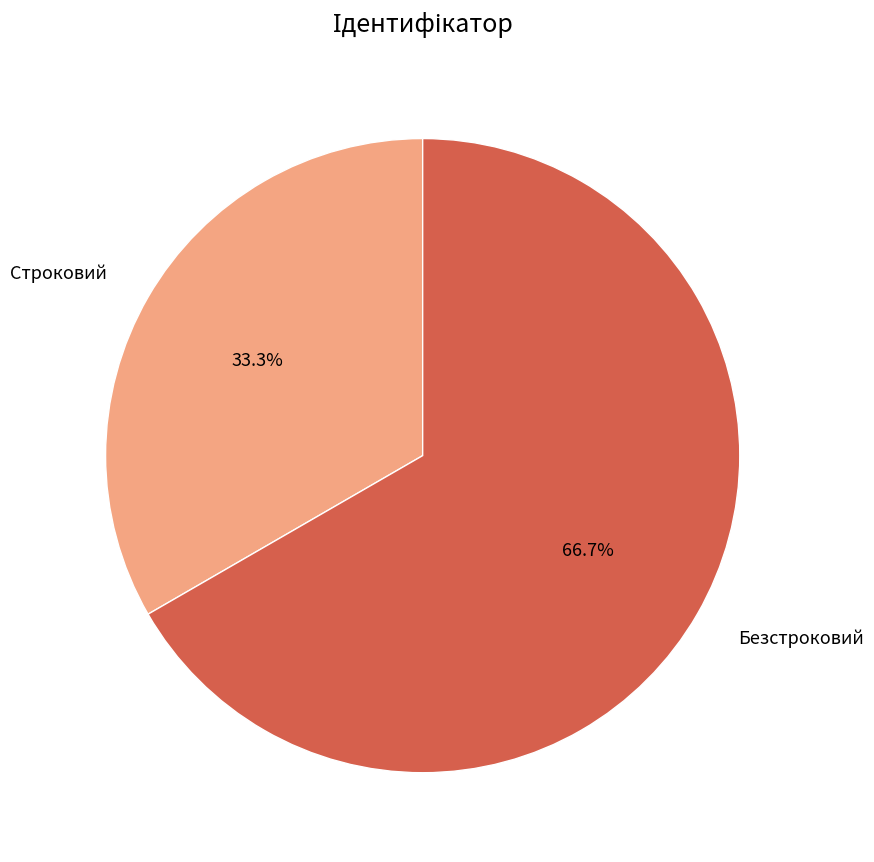

Count the number of slices in the pie.

2